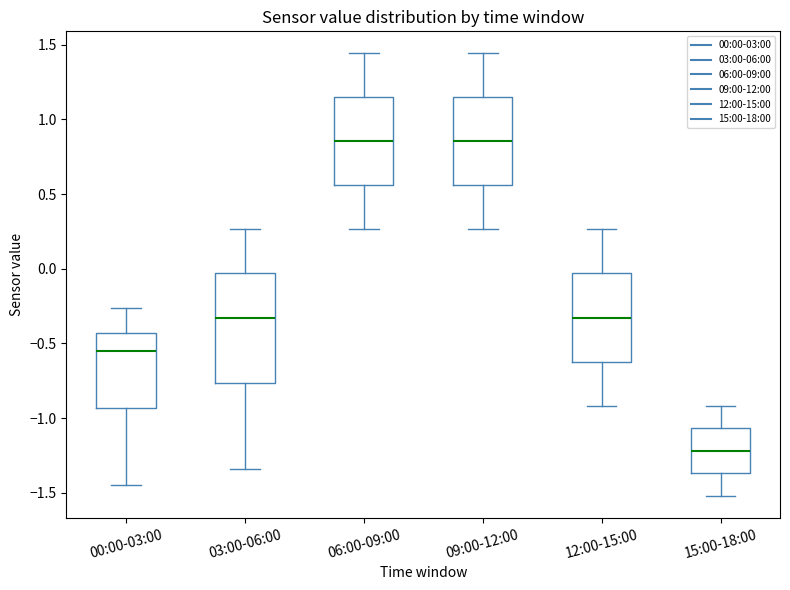

Which box has the lowest median line?

15:00-18:00